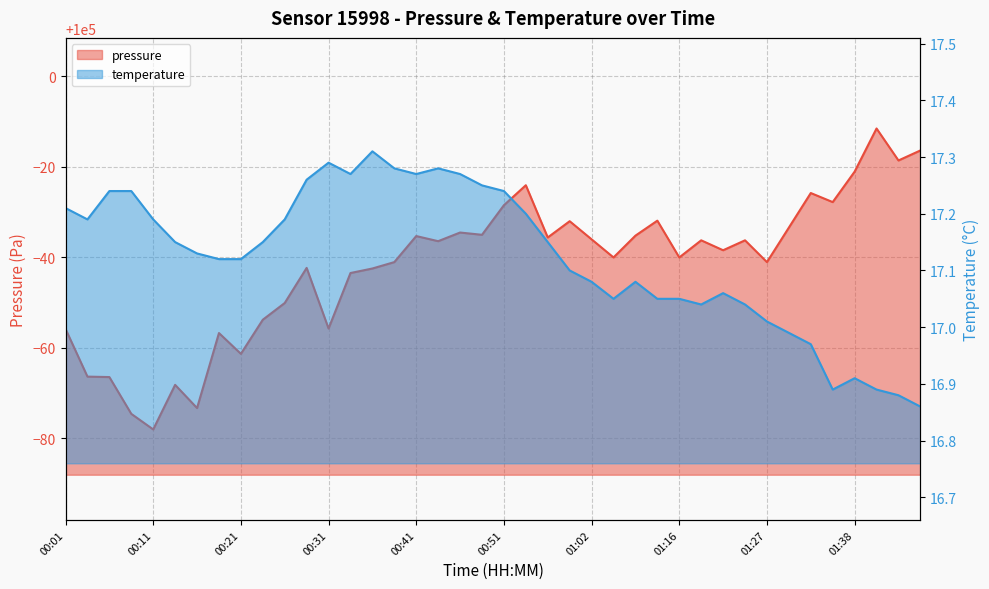

Reading left to right, transcribe all the data shown in this chart.

pressure: 99944.2	99933.7	99933.6	99925.4	99922.0	99931.8	99926.7	99943.3	99938.7	99946.2	99949.9	99957.7	99944.3	99956.5	99957.5	99958.9	99964.7	99963.6	99965.5	99965.0	99971.5	99975.9	99964.4	99968.0	99964.0	99960.0	99964.8	99968.1	99960.0	99963.8	99961.6	99963.8	99958.9	99966.6	99974.2	99972.2	99978.9	99988.4	99981.4	99983.6
temperature: 17.2	17.2	17.2	17.2	17.2	17.1	17.1	17.1	17.1	17.1	17.2	17.3	17.3	17.3	17.3	17.3	17.3	17.3	17.3	17.2	17.2	17.2	17.1	17.1	17.1	17.1	17.1	17.1	17.1	17.0	17.1	17.0	17.0	17.0	17.0	16.9	16.9	16.9	16.9	16.9